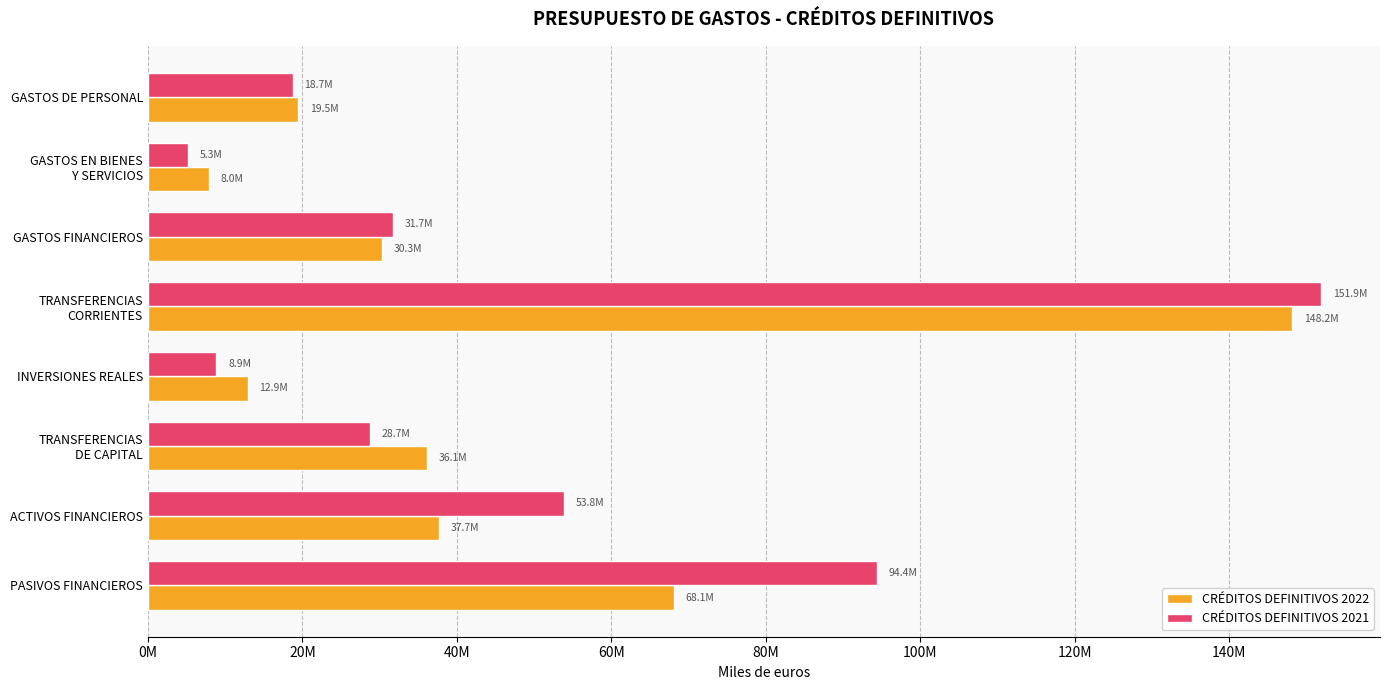

List the series in order of their peak value, highest first.

CRÉDITOS DEFINITIVOS 2021, CRÉDITOS DEFINITIVOS 2022